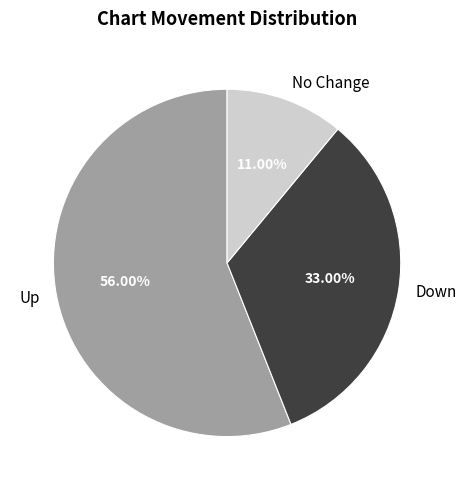

How many slices are in this pie chart?

3